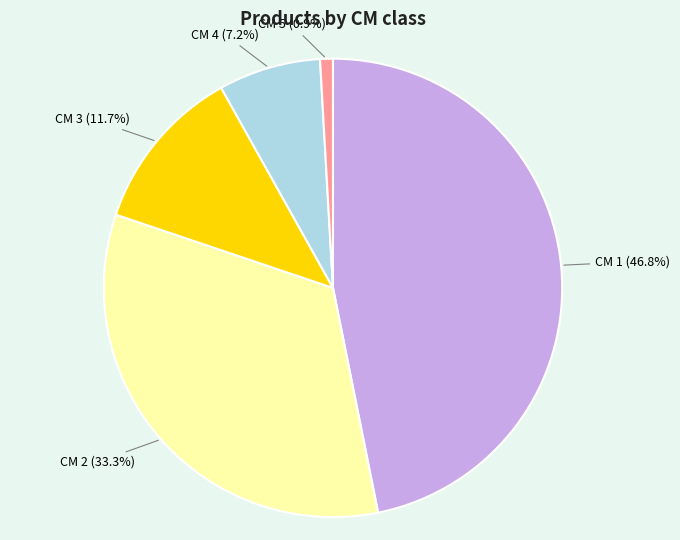

Is there a majority slice in this chart?

No